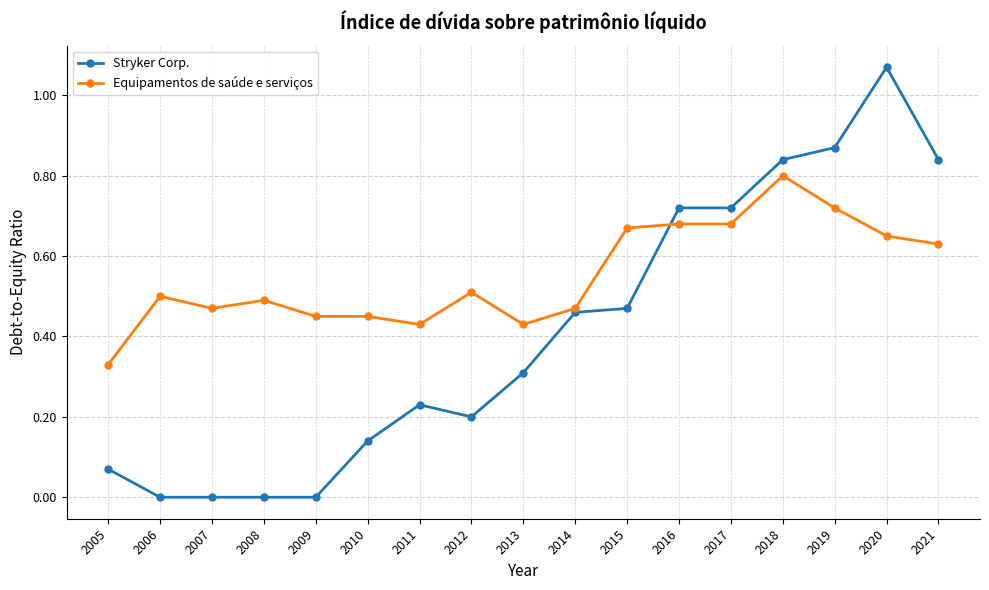

Does the chart have visible grid lines?

Yes